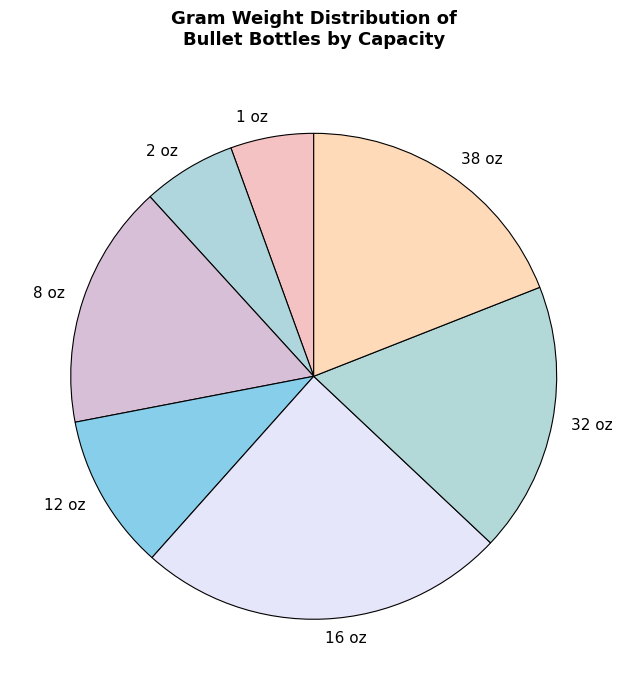

Is it true that 1 oz is 18% of the pie?

False